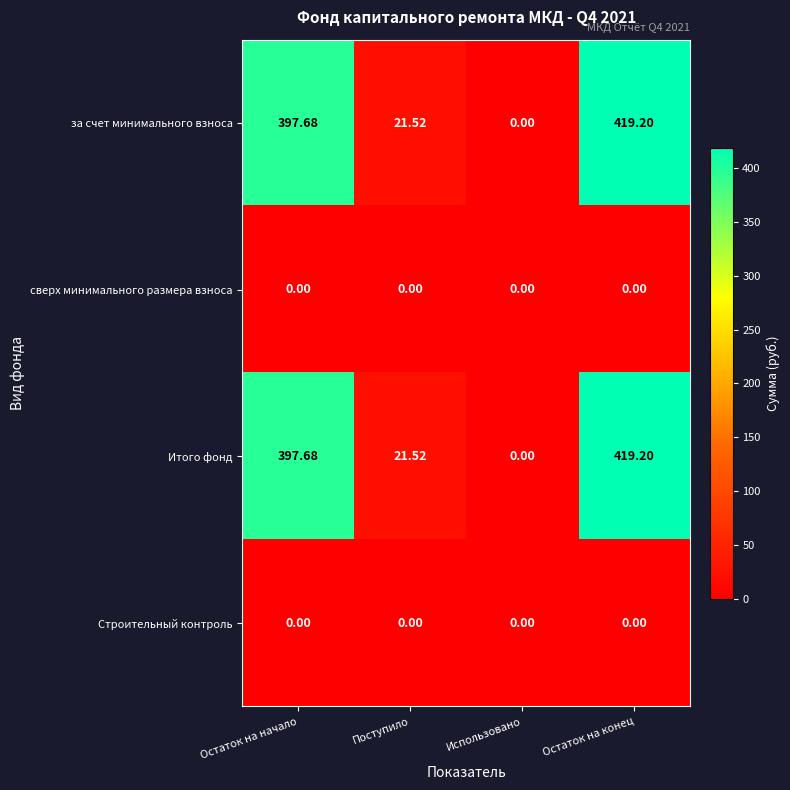

At how many categories does at least one series exceed 207?

2